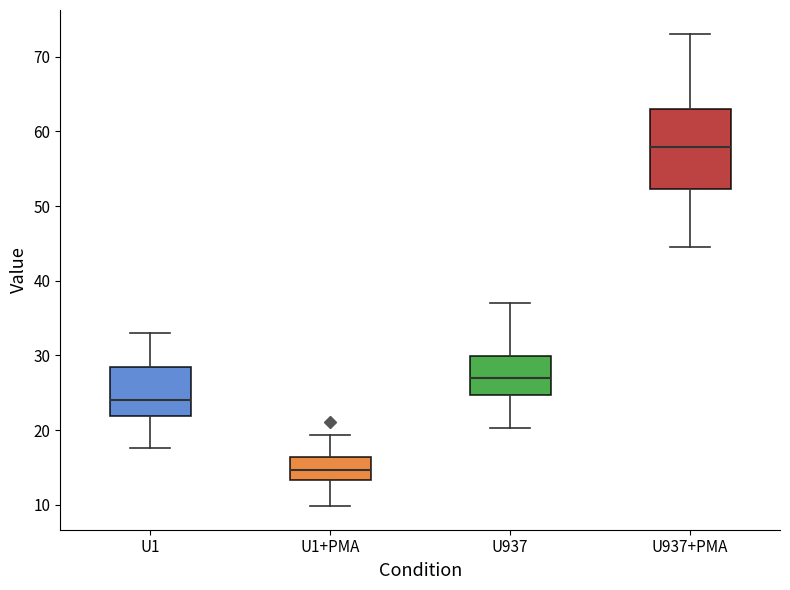

Which box is the tallest, from its lower edge to its upper edge?

U937+PMA